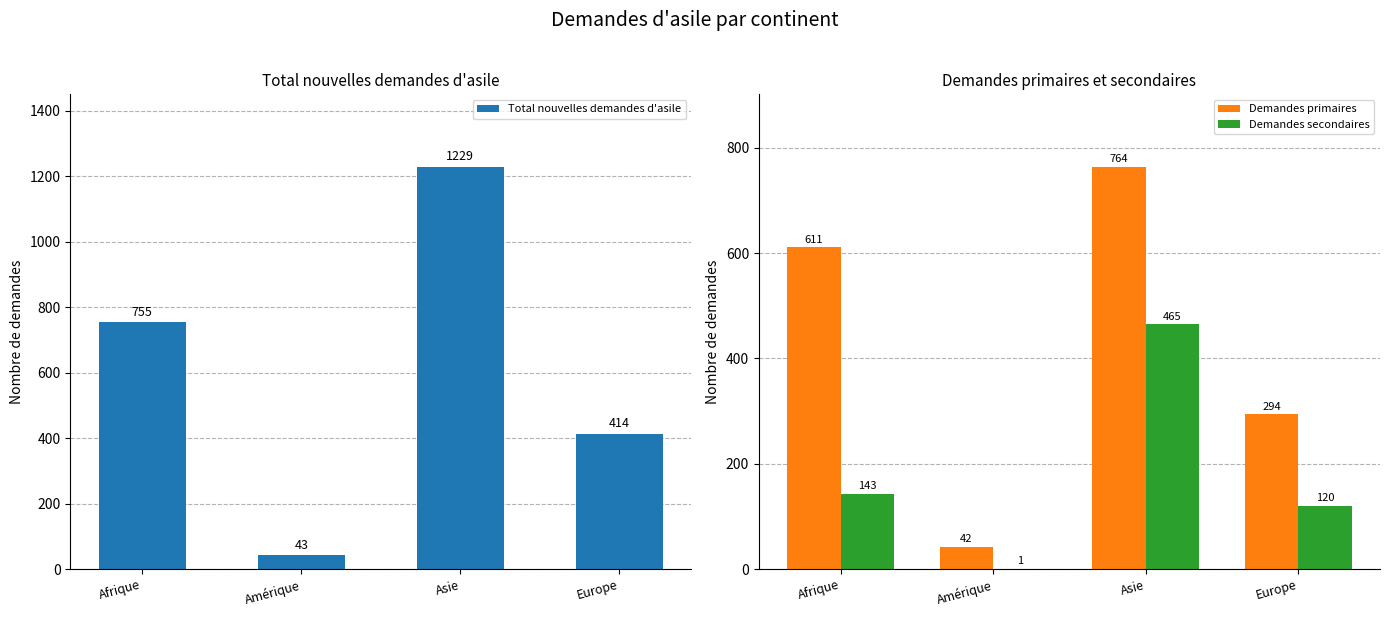

What position from the left is Asie?

3